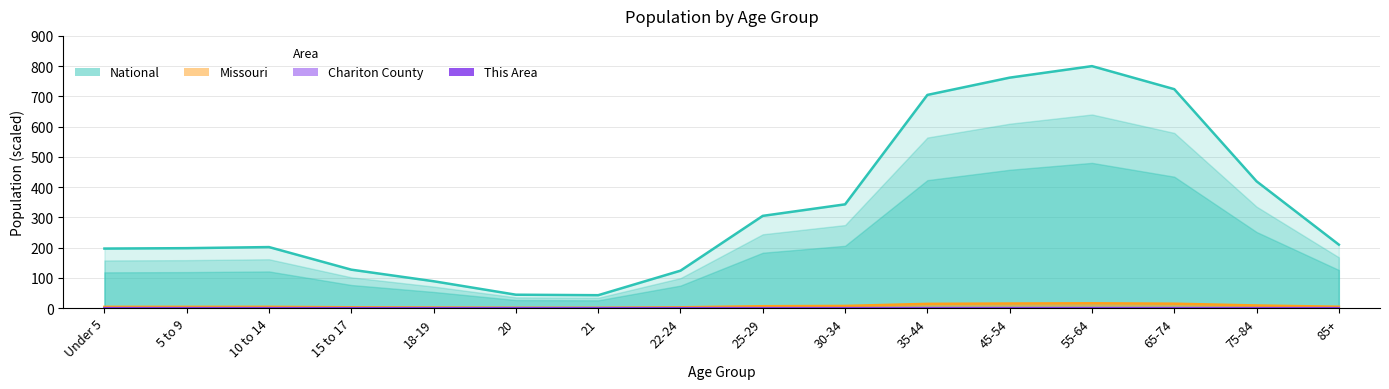

How many values in the Missouri series are below 4?

8